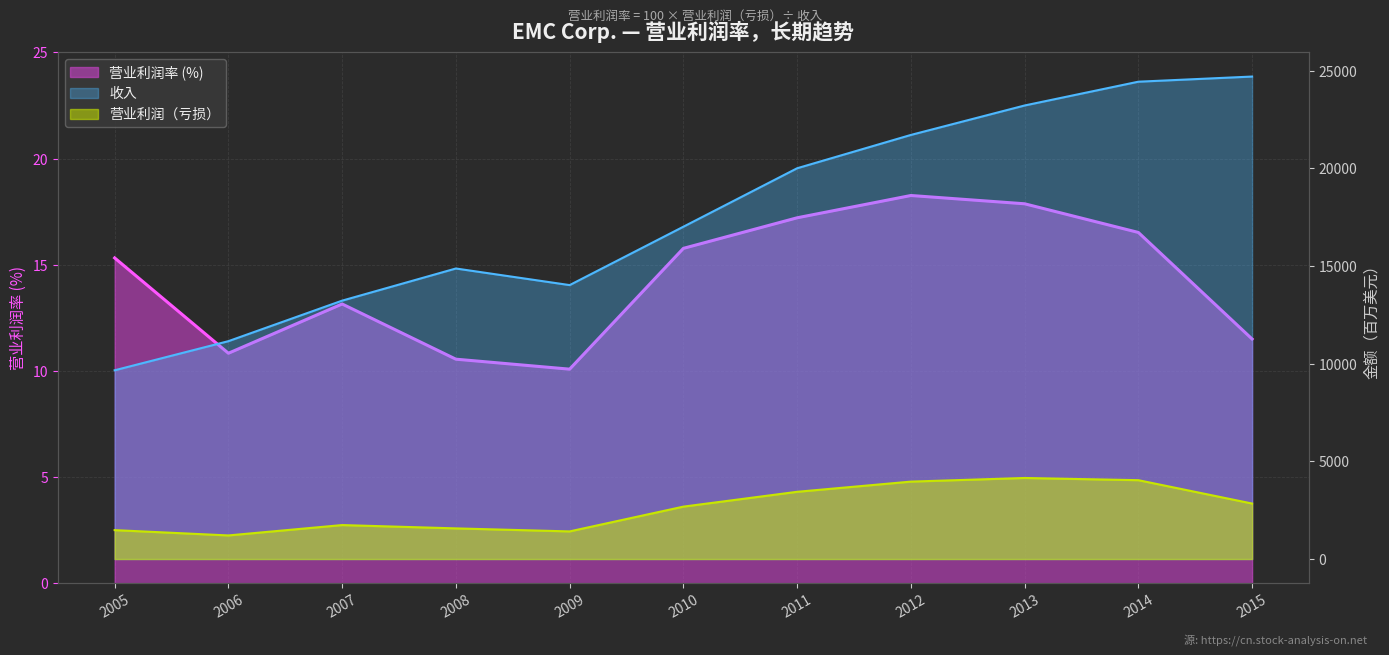

How many distinct data groups are displayed?

3